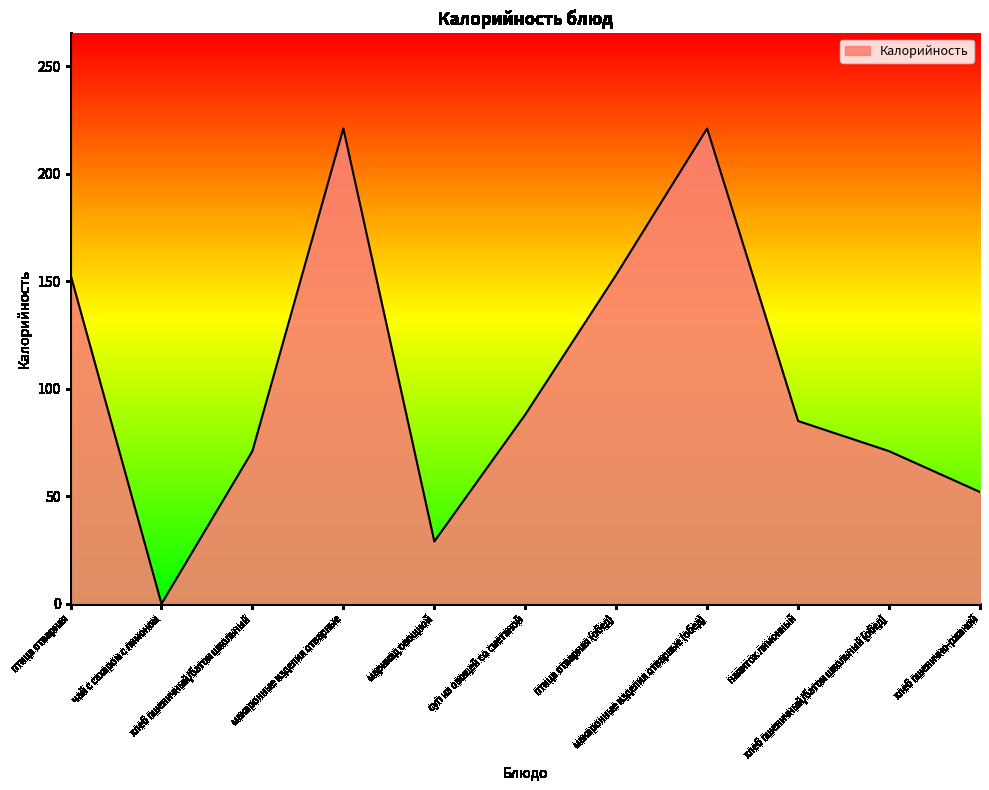

Reading left to right, extract all data points from this chart.

птица отварная=153	чай с сахаром с лимоном=0	хлеб пшеничный/батон школьный=71	макаронные изделия отварные=221	маринад овощной=29	суп из овощей со сметаной=88	птица отварная (обед)=153	макаронные изделия отварные (обед)=221	напиток лимонный=85	хлеб пшеничный/батон школьный (обед)=71	хлеб пшенично-ржаной=52